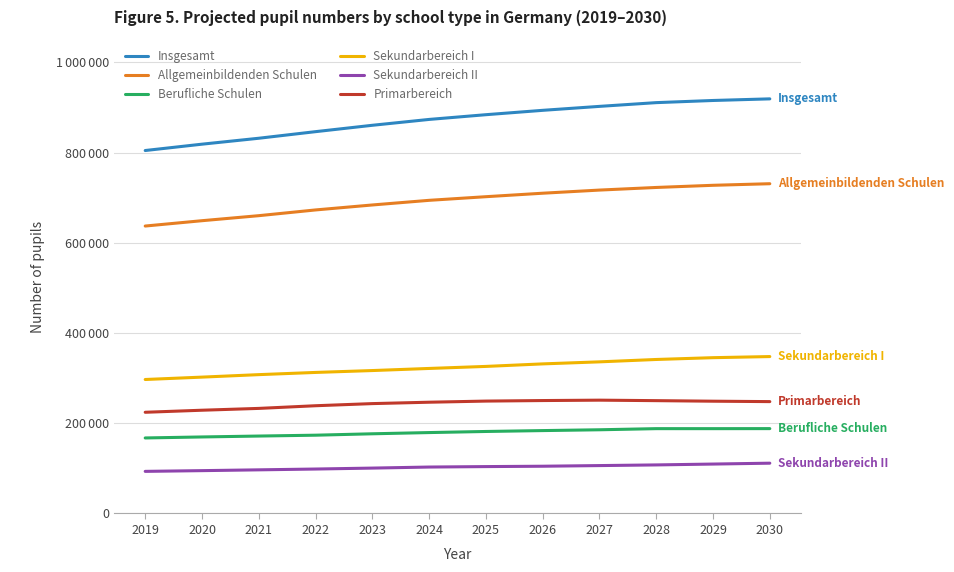

What are all the series names shown in the legend?

Insgesamt, Allgemeinbildenden Schulen, Berufliche Schulen, Sekundarbereich I, Sekundarbereich II, Primarbereich